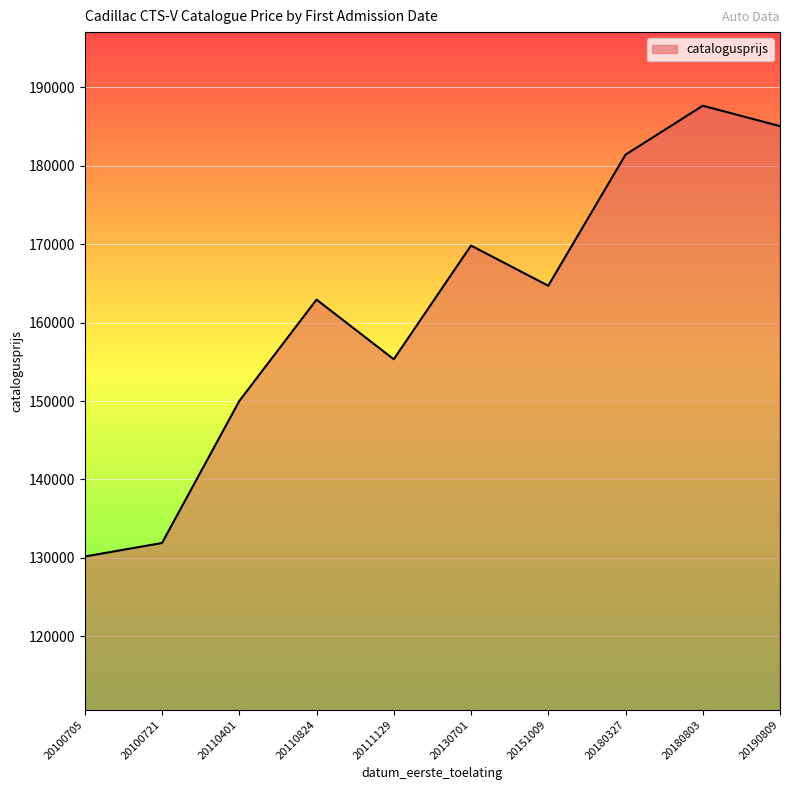

What is the maximum value shown in the chart?

187633